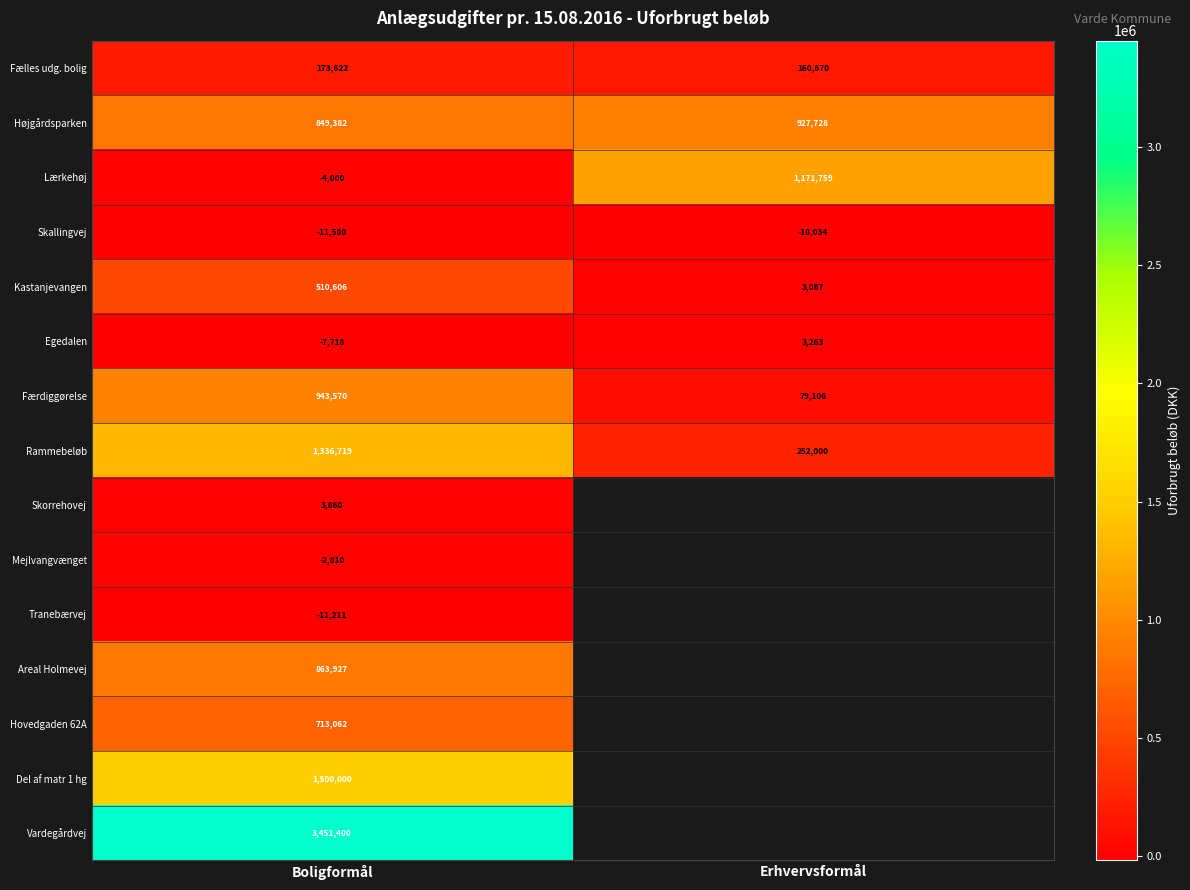

At which label does Egedalen reach its minimum?

Boligformål